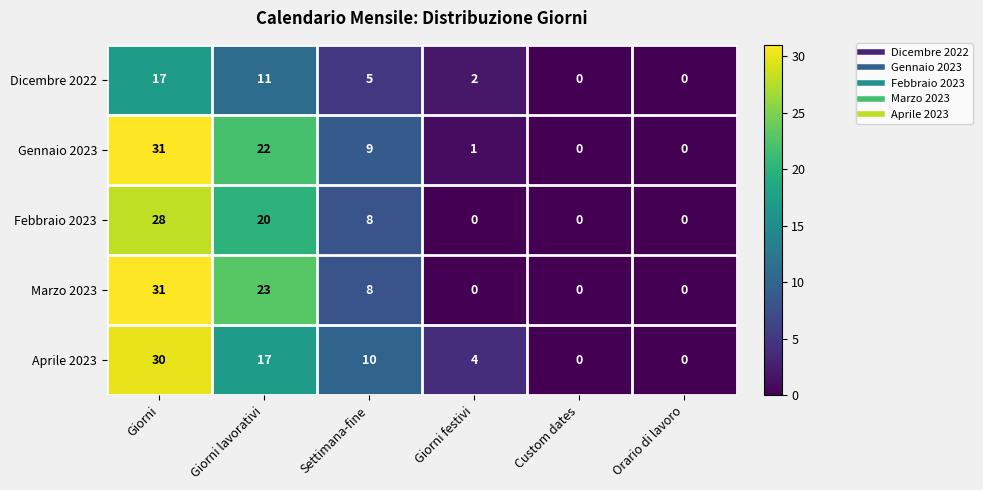

Reading right to left, transcribe all the data shown in this chart.

Dicembre 2022: Orario di lavoro=0	Custom dates=0	Giorni festivi=2	Settimana-fine=5	Giorni lavorativi=11	Giorni=17
Gennaio 2023: Orario di lavoro=0	Custom dates=0	Giorni festivi=1	Settimana-fine=9	Giorni lavorativi=22	Giorni=31
Febbraio 2023: Orario di lavoro=0	Custom dates=0	Giorni festivi=0	Settimana-fine=8	Giorni lavorativi=20	Giorni=28
Marzo 2023: Orario di lavoro=0	Custom dates=0	Giorni festivi=0	Settimana-fine=8	Giorni lavorativi=23	Giorni=31
Aprile 2023: Orario di lavoro=0	Custom dates=0	Giorni festivi=4	Settimana-fine=10	Giorni lavorativi=17	Giorni=30